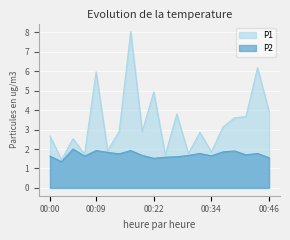

What is the maximum value shown in the chart?

8.1